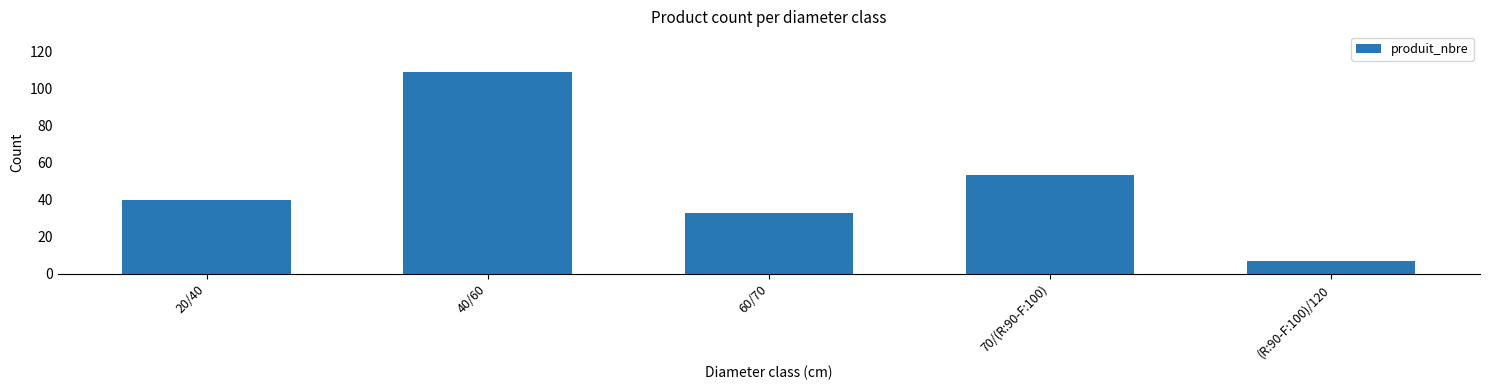

Reading left to right, what are all the values shown in this chart?

40	109	33	53	7